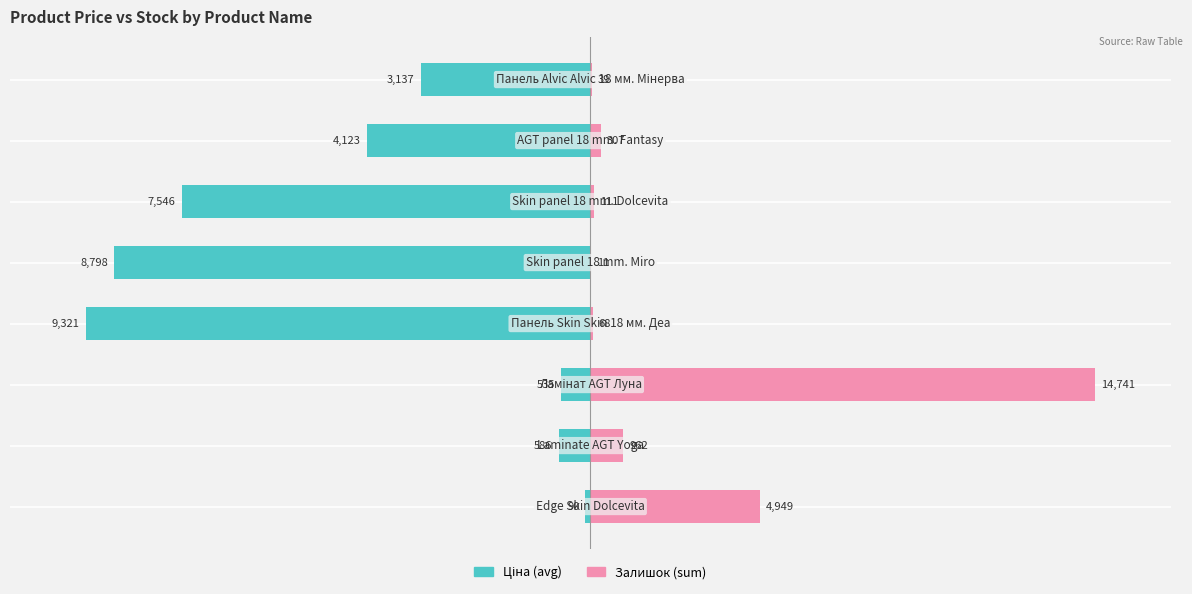

How many bars are there in each group?

2